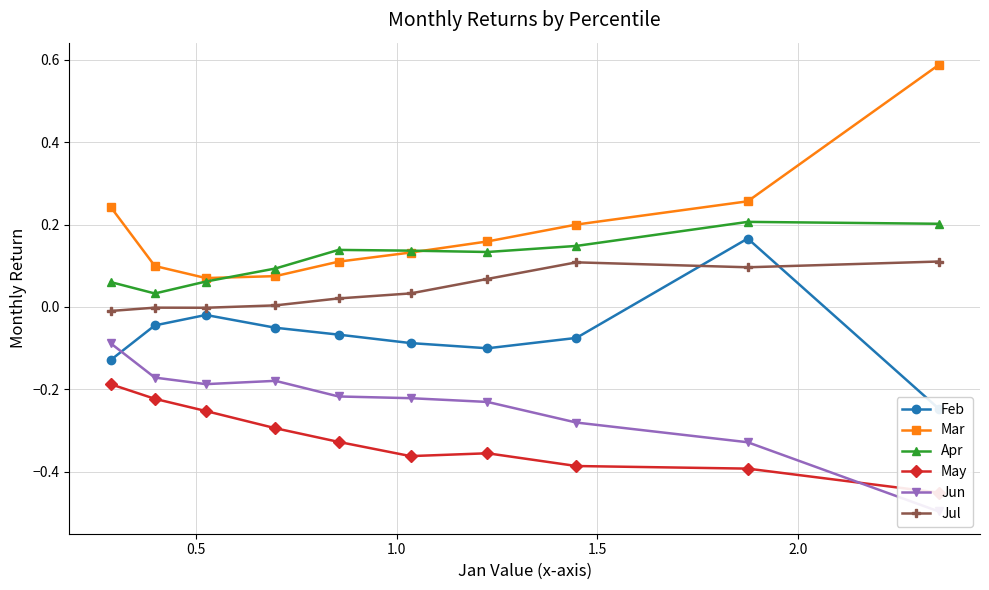

True or false: Apr has a value of 0.2 at 1.5.

False